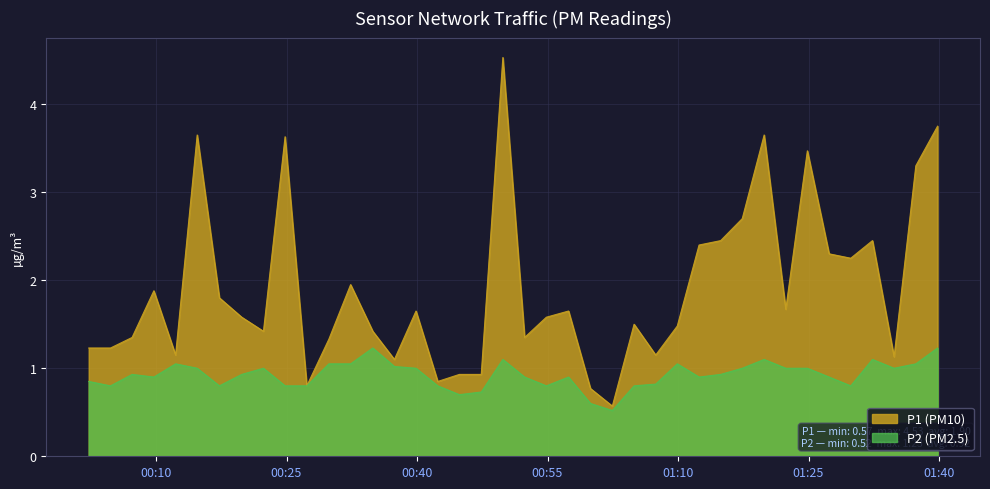

In P2, how many points are higher than both neighbors (excluding endpoints)?

9